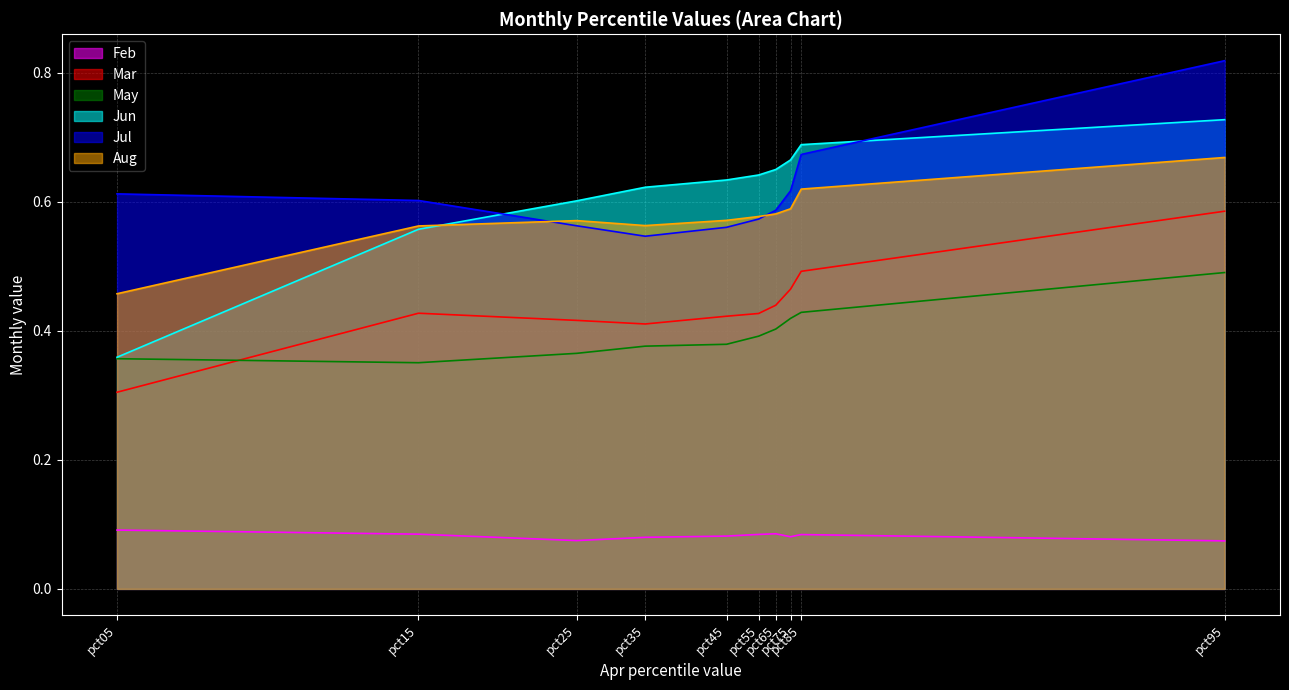

Which series has the largest range (max minus min)?

Jun